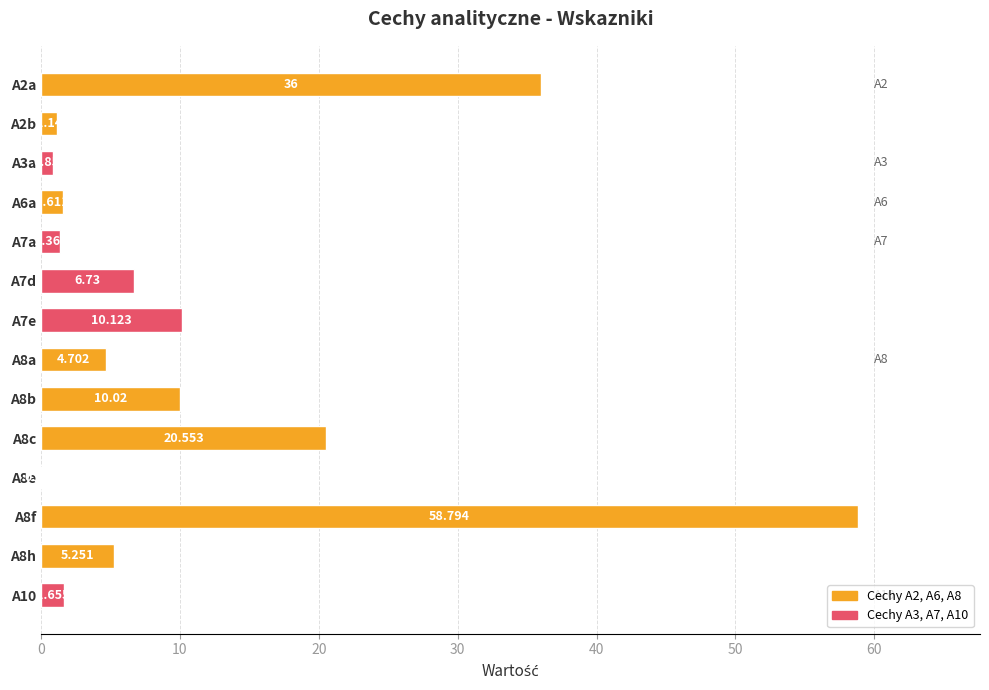

How many values exceed 5?

7